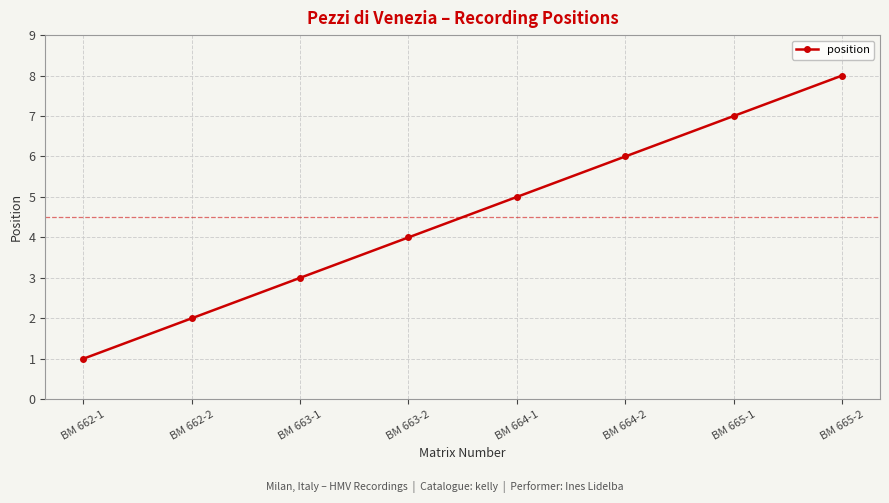

Is it true that the value at BM 664-1 is 8?

False